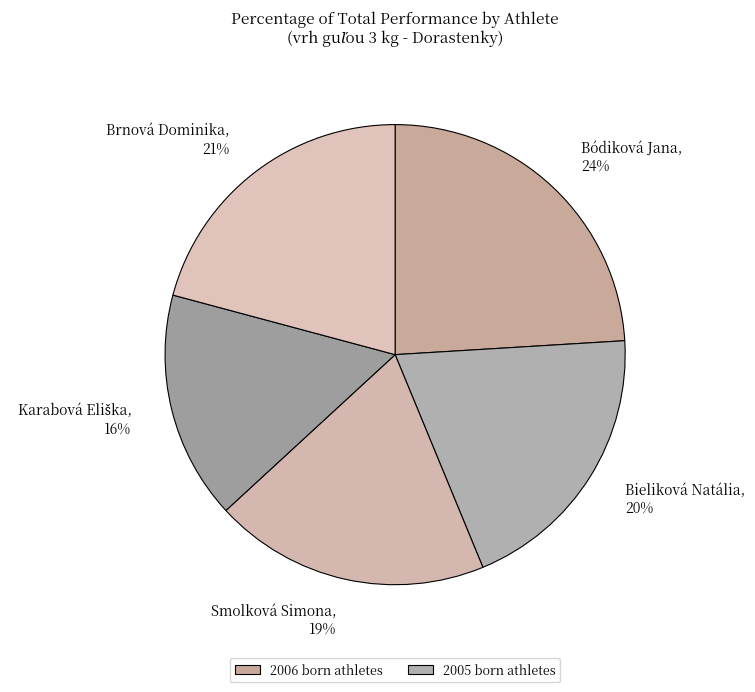

What percentage is the Smolková Simona slice, to the nearest percent?

19%